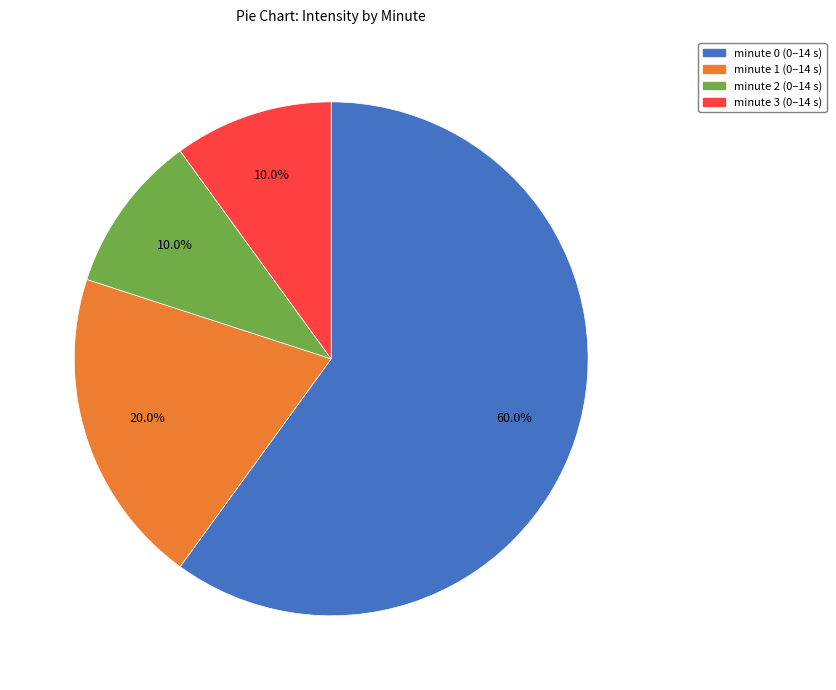

To the nearest percent, what percentage of the pie is minute 3?

10%